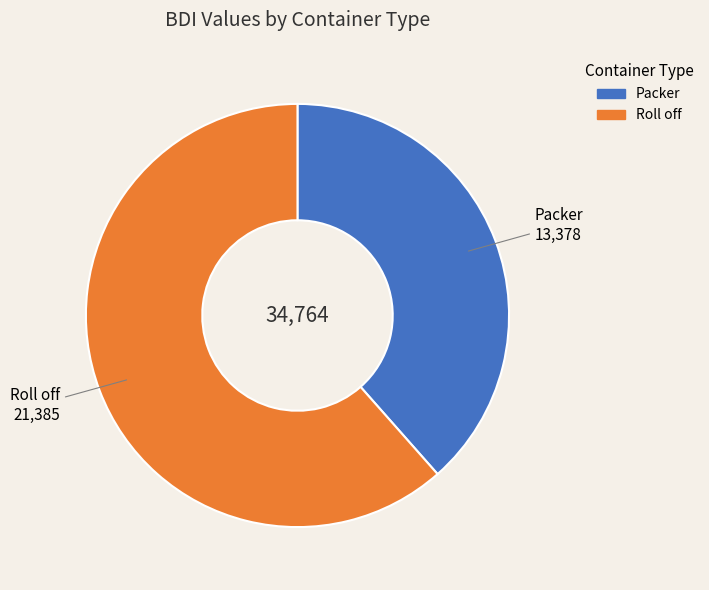

Which slice is the smallest?

Packer